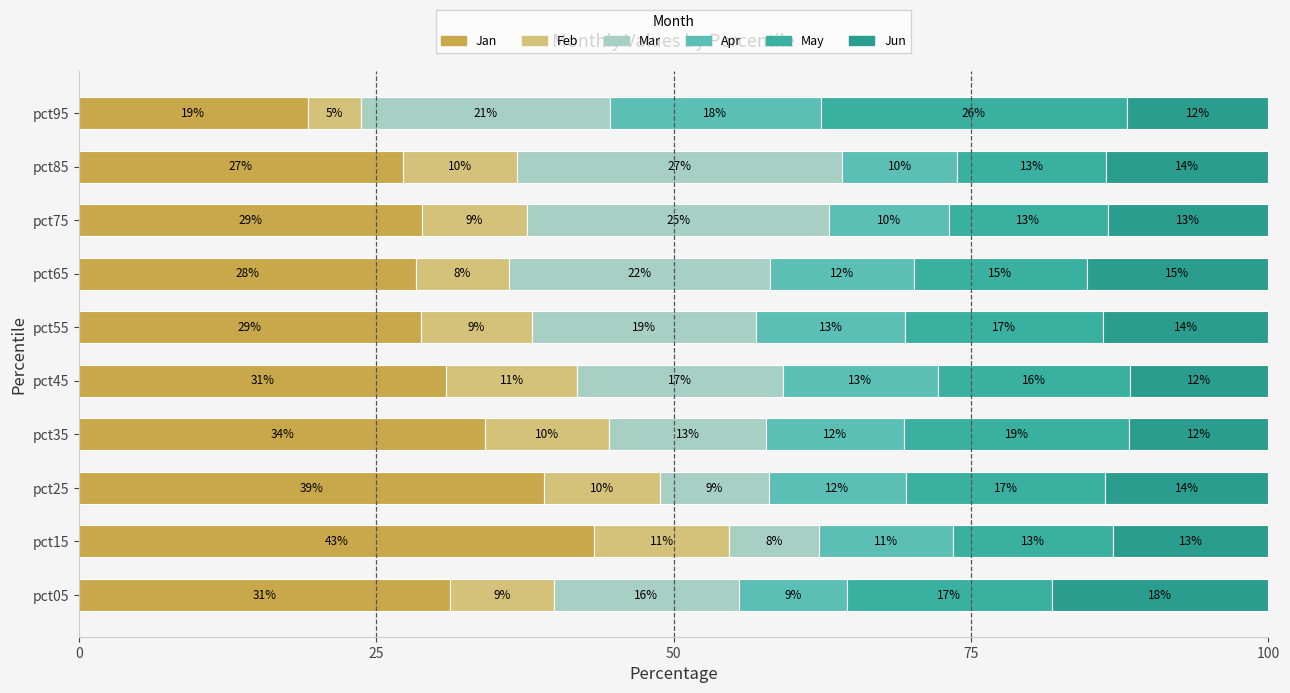

What is the sum of all Jun values?

136.5